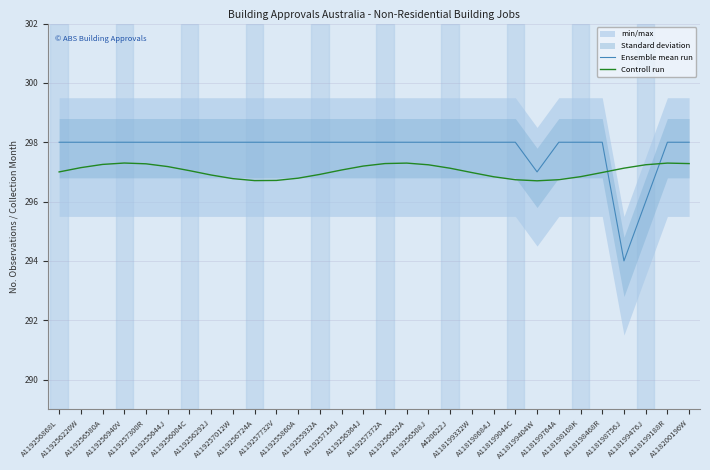

Where do Controll run and Ensemble mean run first cross each other?

A118198468R and A118198756J